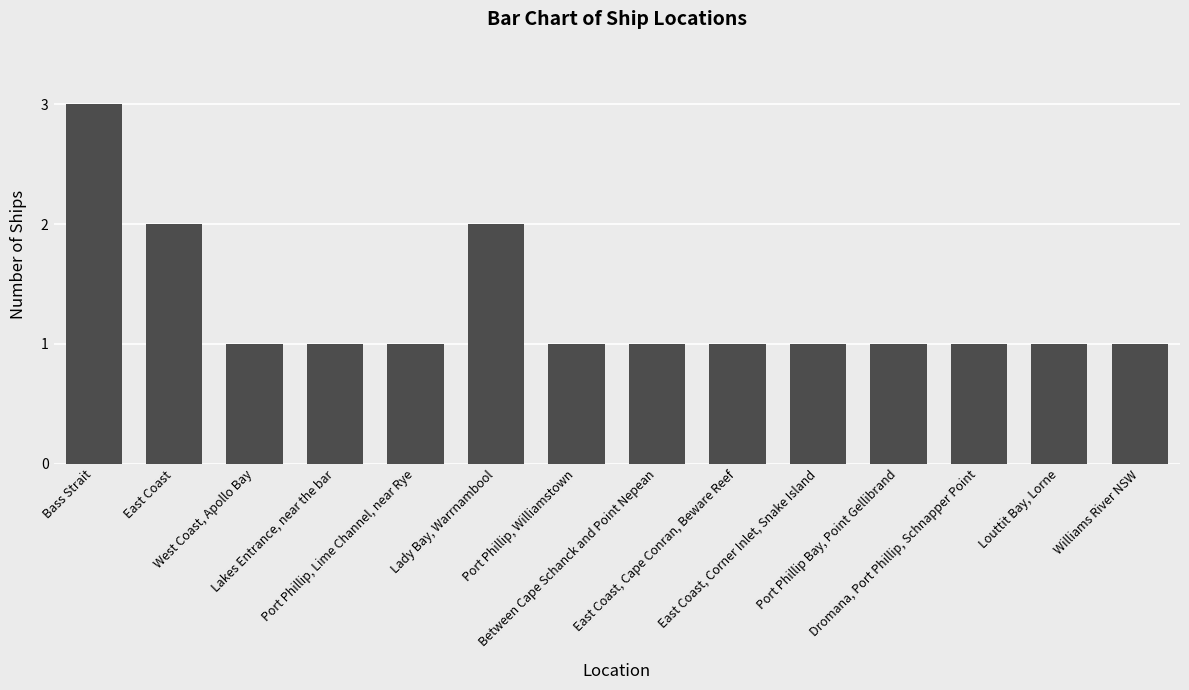

True or false: the data shows 0 at West Coast, Apollo Bay.

False